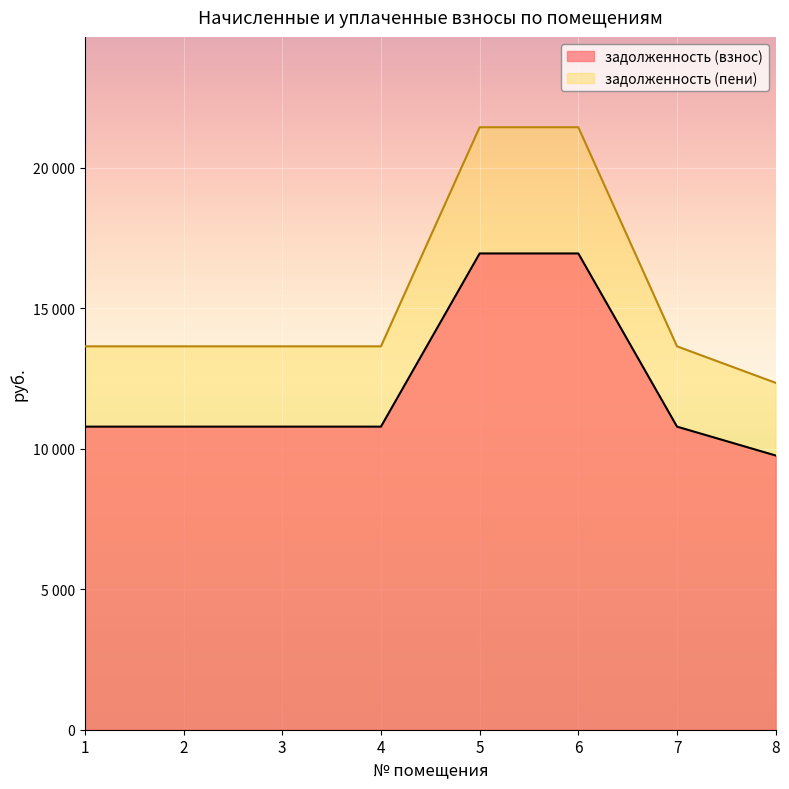

The value of задолженность (взнос) at 7 is 6552.7. True or false?

False